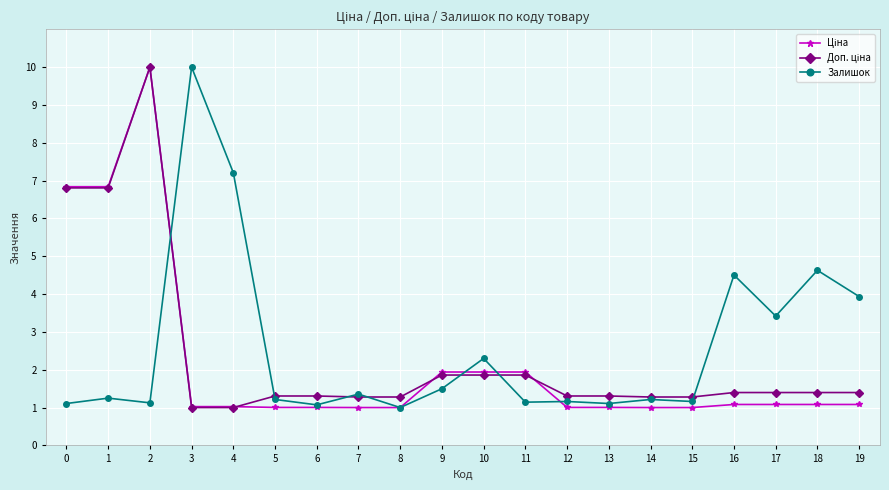

Which series changed the most between 7 and 19?

Залишок